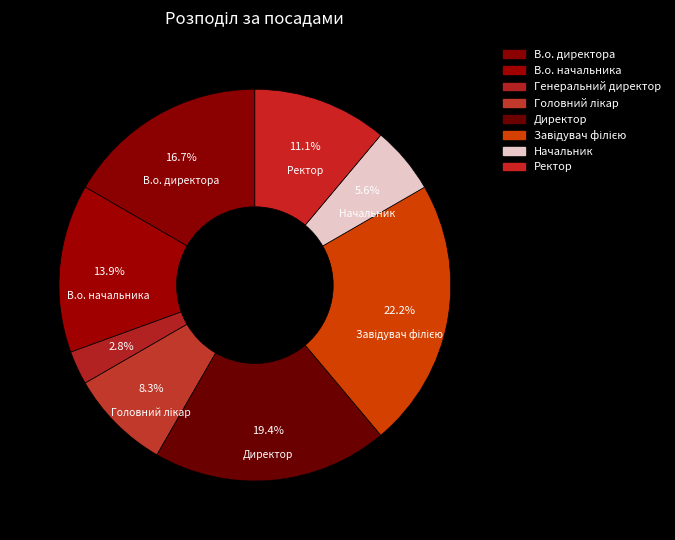

The Головний лікар slice represents 21% of the pie. True or false?

False